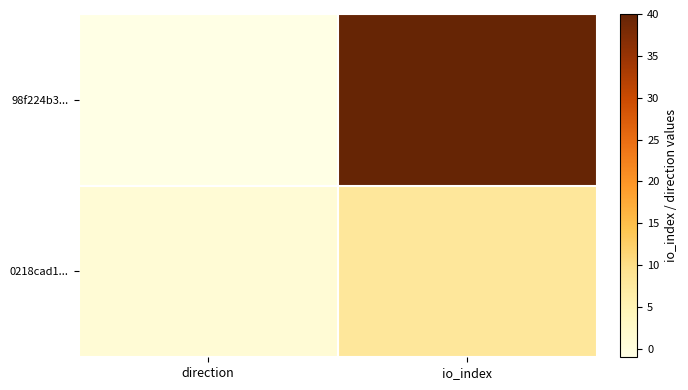

At how many categories does at least one series exceed 25?

1